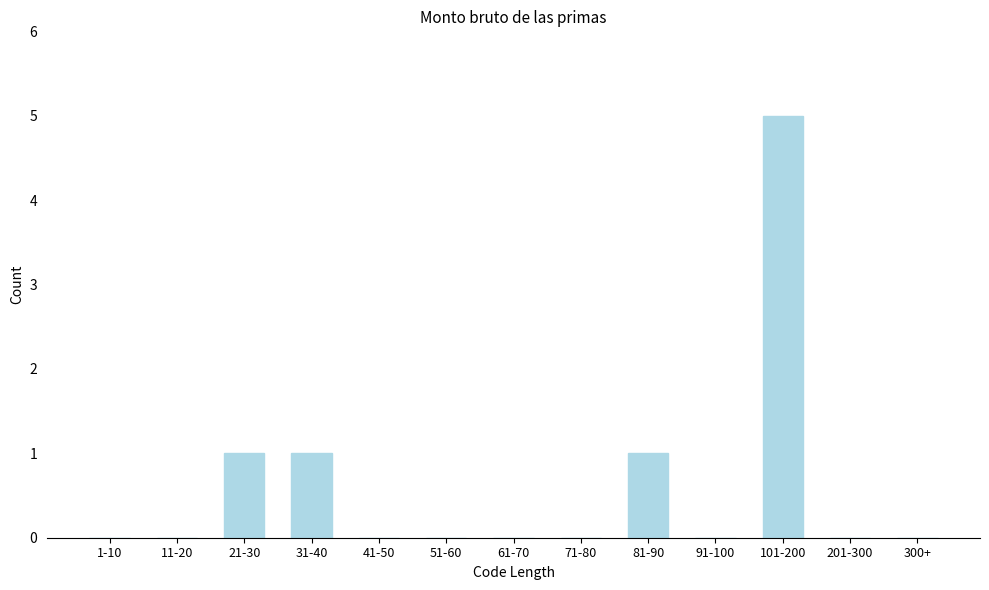

Reading right to left, what are all the values shown in this chart?

300+=0	201-300=0	101-200=5	91-100=0	81-90=1	71-80=0	61-70=0	51-60=0	41-50=0	31-40=1	21-30=1	11-20=0	1-10=0